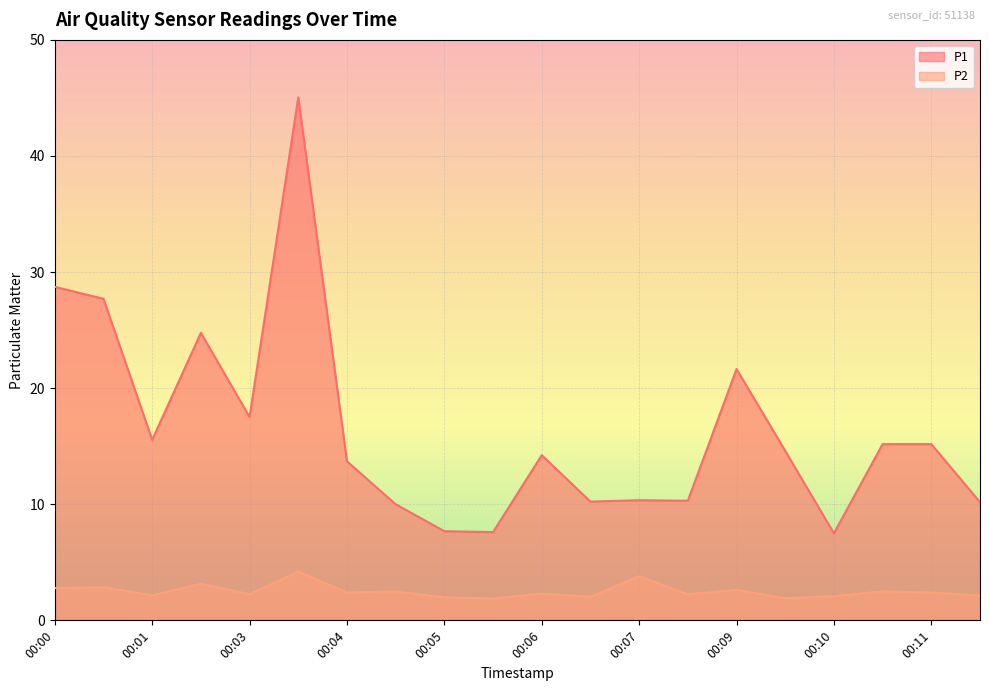

List the series in order of their peak value, highest first.

P1, P2